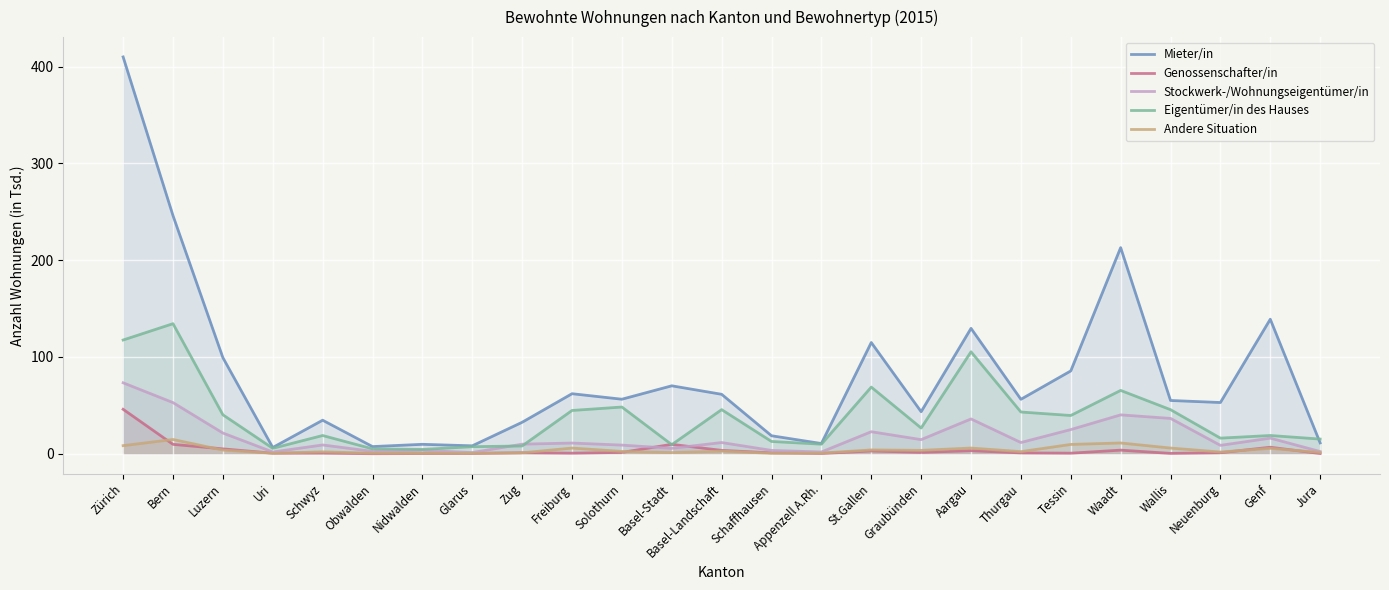

Reading right to left, what are all the values shown in this chart?

Mieter/in: Jura=11.2	Genf=139.0	Neuenburg=52.9	Wallis=55.0	Waadt=213.0	Tessin=85.6	Thurgau=56.2	Aargau=129.6	Graubünden=43.4	St.Gallen=114.9	Appenzell A.Rh.=10.5	Schaffhausen=18.6	Basel-Landschaft=61.4	Basel-Stadt=70.2	Solothurn=56.3	Freiburg=62.0	Zug=32.5	Glarus=8.2	Nidwalden=9.7	Obwalden=7.4	Schwyz=34.6	Uri=6.4	Luzern=99.3	Bern=246.0	Zürich=410.0
Genossenschafter/in: Jura=0.2	Genf=6.7	Neuenburg=1.0	Wallis=0.3	Waadt=3.7	Tessin=0.6	Thurgau=0.8	Aargau=3.1	Graubünden=1.4	St.Gallen=2.8	Appenzell A.Rh.=0.3	Schaffhausen=0.9	Basel-Landschaft=3.5	Basel-Stadt=9.7	Solothurn=1.4	Freiburg=0.6	Zug=1.0	Glarus=0.3	Nidwalden=0.2	Obwalden=0.0	Schwyz=0.6	Uri=0.6	Luzern=5.0	Bern=9.7	Zürich=45.9
Stockwerk-/Wohnungseigentümer/in: Jura=2.3	Genf=16.1	Neuenburg=8.6	Wallis=36.5	Waadt=40.2	Tessin=24.9	Thurgau=11.6	Aargau=35.9	Graubünden=14.6	St.Gallen=22.7	Appenzell A.Rh.=1.8	Schaffhausen=3.4	Basel-Landschaft=11.6	Basel-Stadt=5.6	Solothurn=8.9	Freiburg=11.0	Zug=9.9	Glarus=1.2	Nidwalden=3.5	Obwalden=2.4	Schwyz=9.1	Uri=1.8	Luzern=21.4	Bern=52.8	Zürich=73.3
Eigentümer/in des Hauses: Jura=15.1	Genf=18.8	Neuenburg=16.1	Wallis=45.5	Waadt=65.4	Tessin=39.5	Thurgau=43.1	Aargau=105.3	Graubünden=26.6	St.Gallen=68.9	Appenzell A.Rh.=9.9	Schaffhausen=12.7	Basel-Landschaft=45.6	Basel-Stadt=9.4	Solothurn=48.3	Freiburg=44.7	Zug=8.0	Glarus=7.3	Nidwalden=4.4	Obwalden=5.0	Schwyz=18.8	Uri=5.6	Luzern=40.2	Bern=134.4	Zürich=117.5
Andere Situation: Jura=1.3	Genf=5.6	Neuenburg=1.8	Wallis=5.9	Waadt=11.1	Tessin=9.6	Thurgau=2.2	Aargau=5.9	Graubünden=3.5	St.Gallen=3.9	Appenzell A.Rh.=0.7	Schaffhausen=0.5	Basel-Landschaft=2.6	Basel-Stadt=1.2	Solothurn=2.4	Freiburg=5.9	Zug=0.9	Glarus=0.5	Nidwalden=0.6	Obwalden=0.6	Schwyz=1.9	Uri=0.5	Luzern=3.8	Bern=14.7	Zürich=8.3